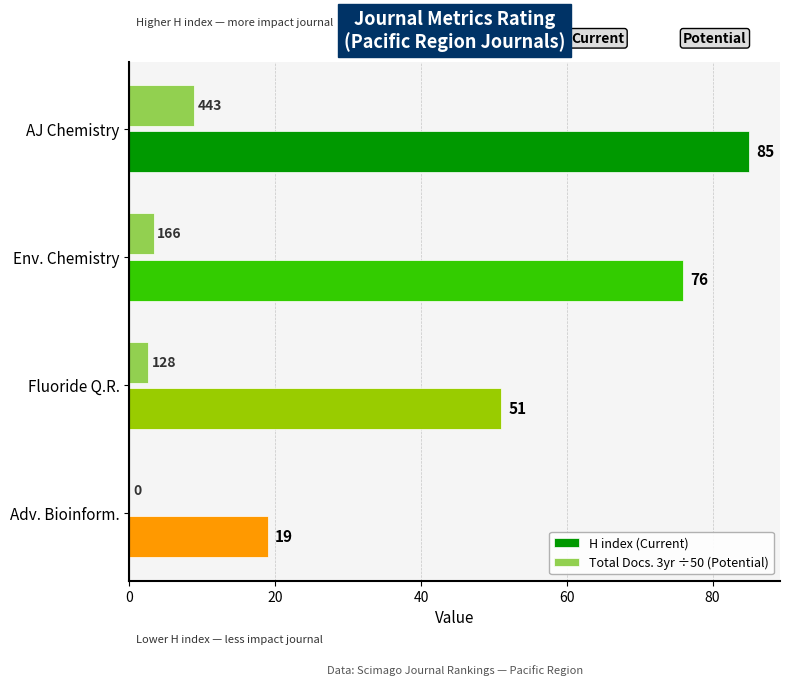

The value of H index (Current) at Fluoride Q.R. is 51.0. True or false?

True